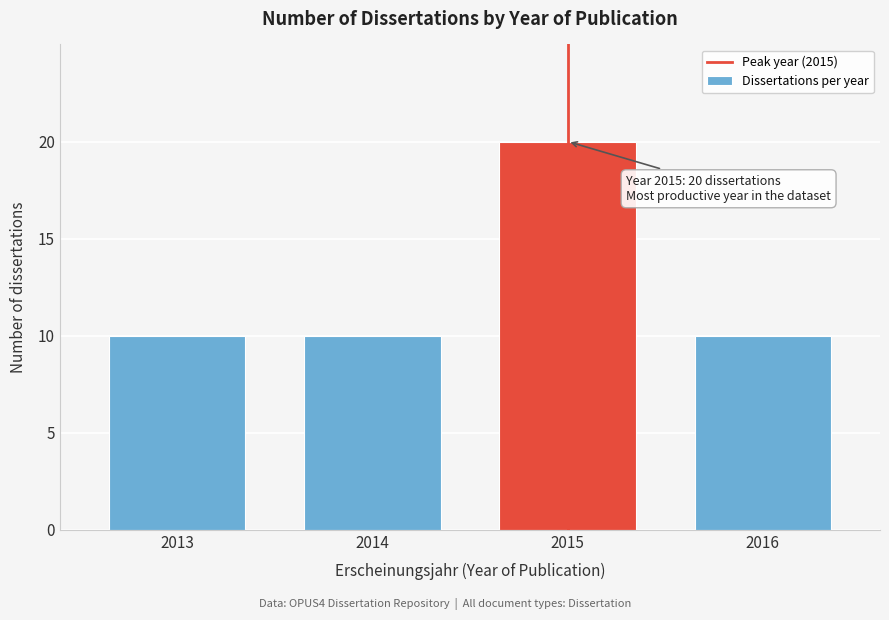

Reading right to left, what are all the values shown in this chart?

2016=10	2015=20	2014=10	2013=10